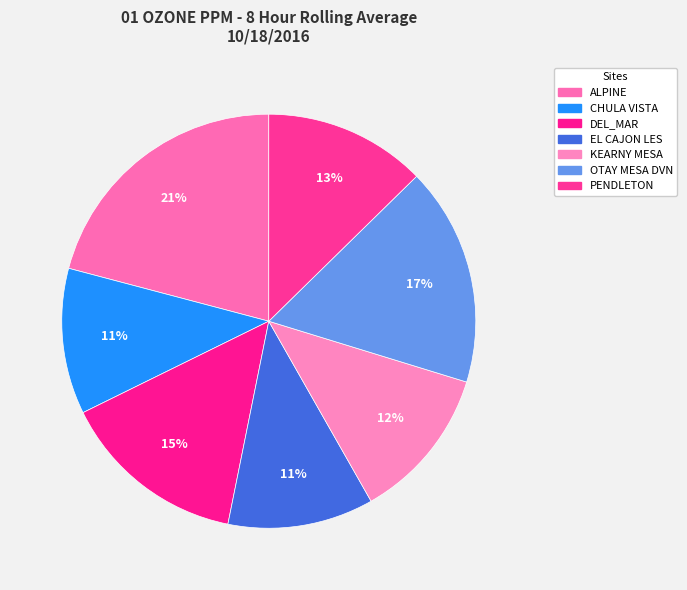

How many segments does this pie chart have?

7